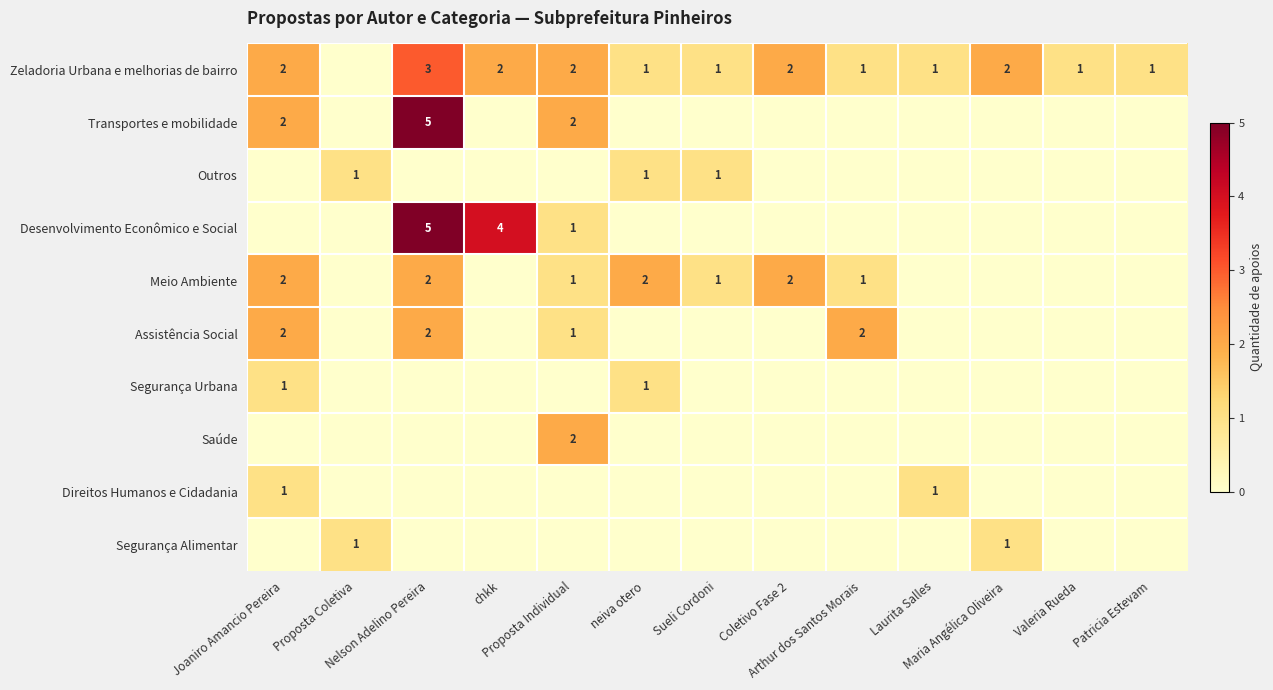

How many values in the Zeladoria Urbana e melhorias de bairro series exceed 1?

6